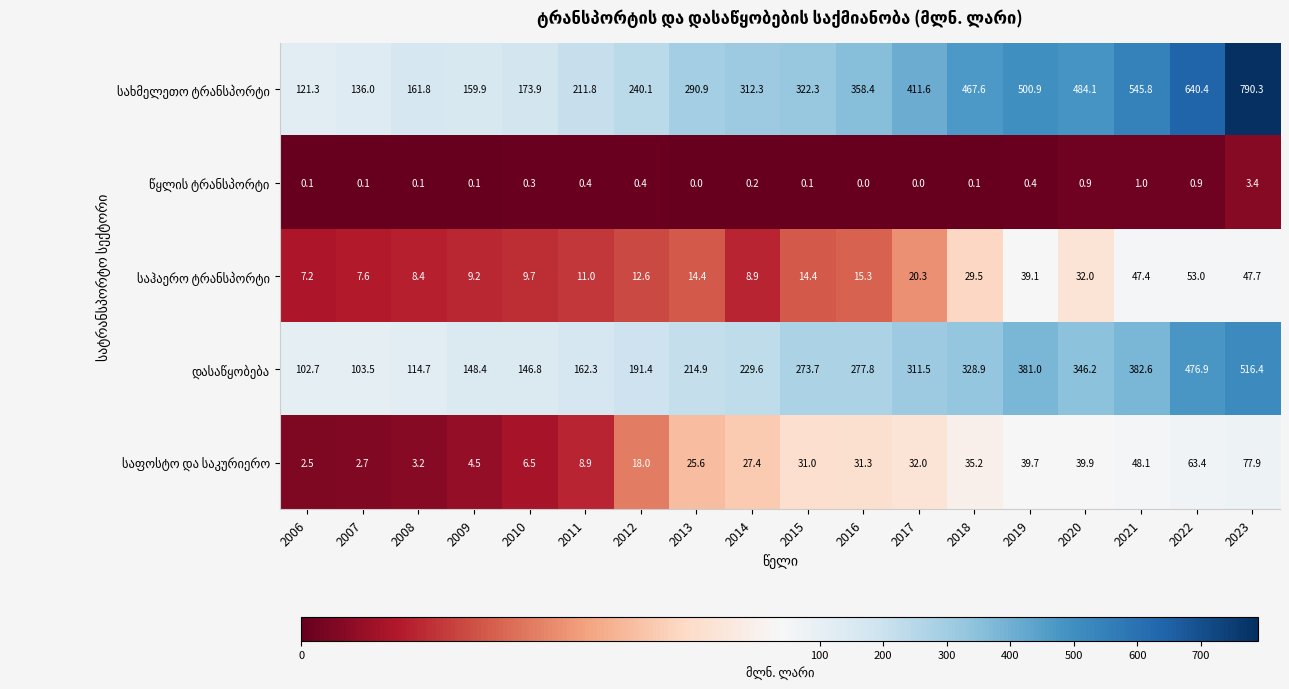

At which category is the sum across all series the highest?

2023